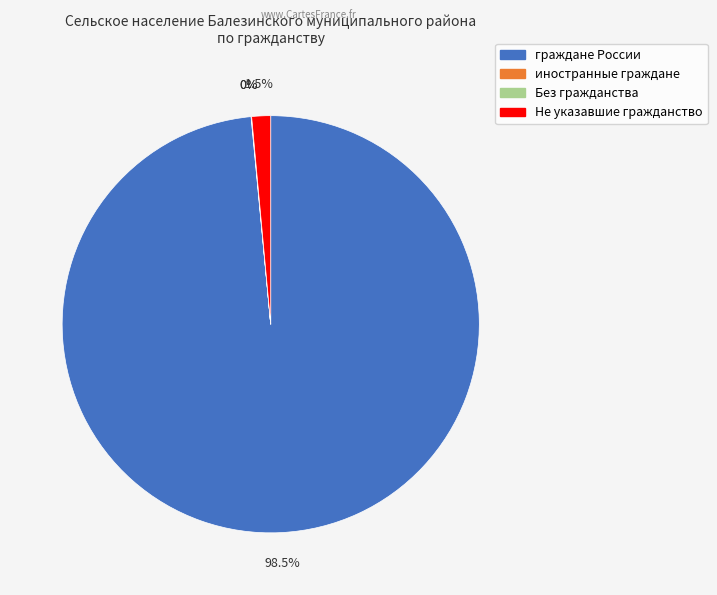

What is the largest slice in the pie chart?

граждане России